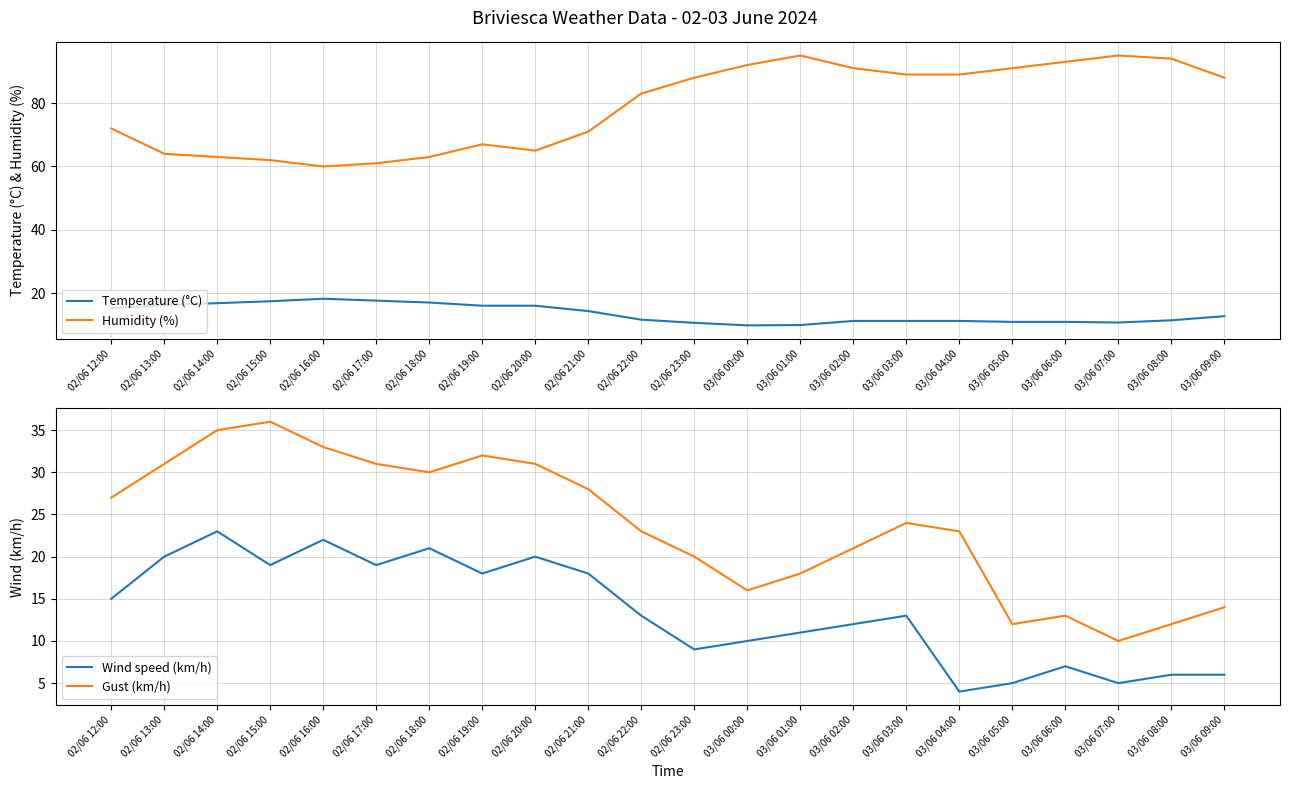

Reading left to right, transcribe all the data shown in this chart.

Temperature (°C): 02/06 12:00=15.3	02/06 13:00=16.3	02/06 14:00=16.9	02/06 15:00=17.5	02/06 16:00=18.3	02/06 17:00=17.7	02/06 18:00=17.1	02/06 19:00=16.1	02/06 20:00=16.1	02/06 21:00=14.4	02/06 22:00=11.7	02/06 23:00=10.7	03/06 00:00=9.9	03/06 01:00=10.0	03/06 02:00=11.3	03/06 03:00=11.3	03/06 04:00=11.3	03/06 05:00=11.0	03/06 06:00=11.0	03/06 07:00=10.8	03/06 08:00=11.5	03/06 09:00=12.8
Humidity (%): 02/06 12:00=72.0	02/06 13:00=64.0	02/06 14:00=63.0	02/06 15:00=62.0	02/06 16:00=60.0	02/06 17:00=61.0	02/06 18:00=63.0	02/06 19:00=67.0	02/06 20:00=65.0	02/06 21:00=71.0	02/06 22:00=83.0	02/06 23:00=88.0	03/06 00:00=92.0	03/06 01:00=95.0	03/06 02:00=91.0	03/06 03:00=89.0	03/06 04:00=89.0	03/06 05:00=91.0	03/06 06:00=93.0	03/06 07:00=95.0	03/06 08:00=94.0	03/06 09:00=88.0
Wind speed (km/h): 02/06 12:00=15.0	02/06 13:00=20.0	02/06 14:00=23.0	02/06 15:00=19.0	02/06 16:00=22.0	02/06 17:00=19.0	02/06 18:00=21.0	02/06 19:00=18.0	02/06 20:00=20.0	02/06 21:00=18.0	02/06 22:00=13.0	02/06 23:00=9.0	03/06 00:00=10.0	03/06 01:00=11.0	03/06 02:00=12.0	03/06 03:00=13.0	03/06 04:00=4.0	03/06 05:00=5.0	03/06 06:00=7.0	03/06 07:00=5.0	03/06 08:00=6.0	03/06 09:00=6.0
Gust (km/h): 02/06 12:00=27.0	02/06 13:00=31.0	02/06 14:00=35.0	02/06 15:00=36.0	02/06 16:00=33.0	02/06 17:00=31.0	02/06 18:00=30.0	02/06 19:00=32.0	02/06 20:00=31.0	02/06 21:00=28.0	02/06 22:00=23.0	02/06 23:00=20.0	03/06 00:00=16.0	03/06 01:00=18.0	03/06 02:00=21.0	03/06 03:00=24.0	03/06 04:00=23.0	03/06 05:00=12.0	03/06 06:00=13.0	03/06 07:00=10.0	03/06 08:00=12.0	03/06 09:00=14.0